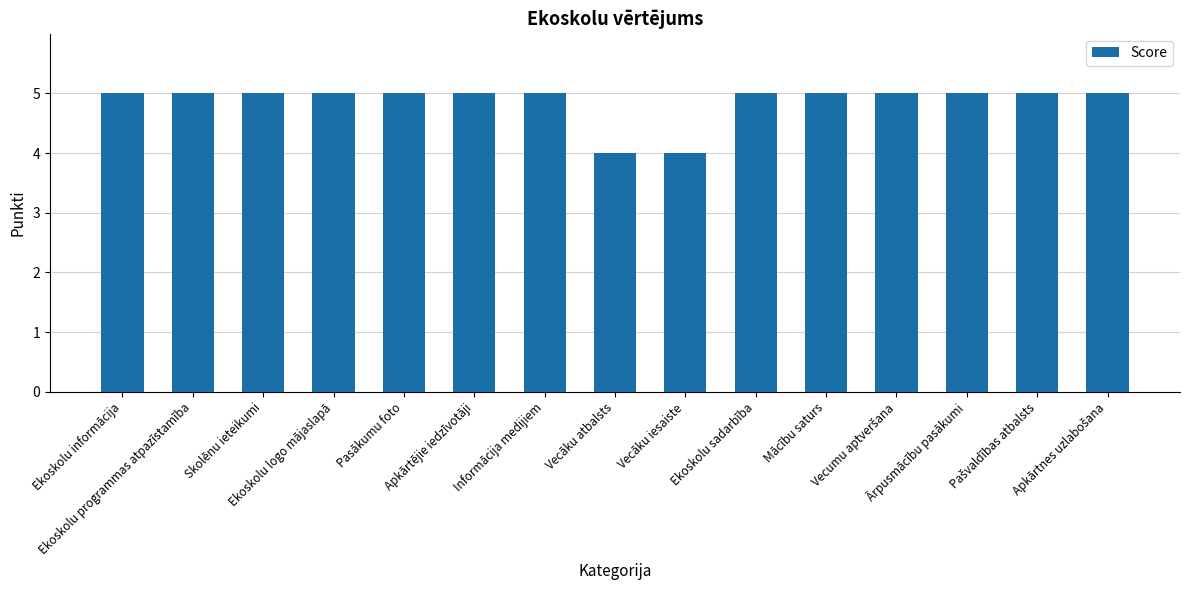

What is the difference between the maximum and minimum values?

1